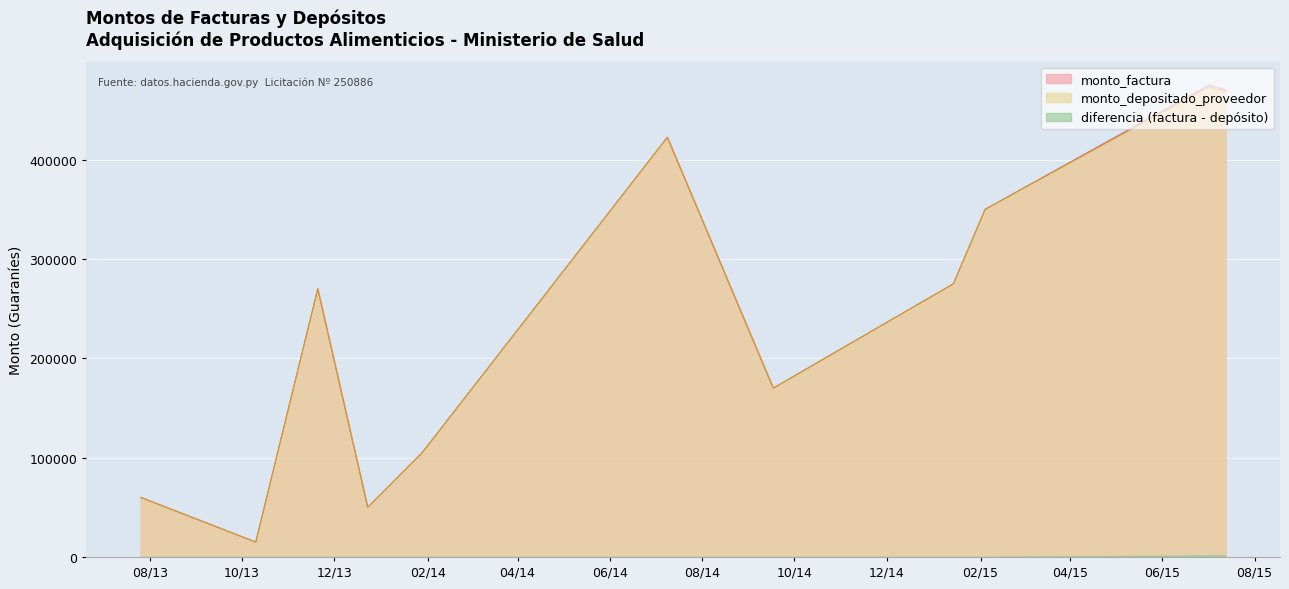

Between 2013-12-23 and 2013-07-26, which is larger?

2013-12-23